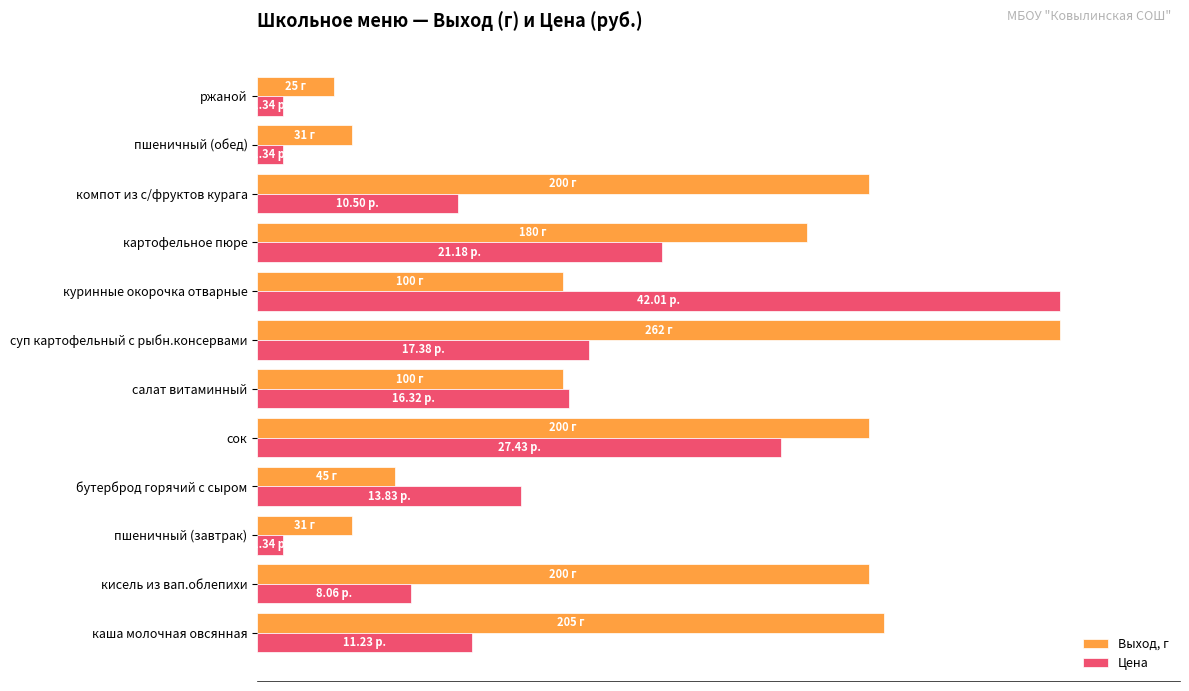

What are all the series names shown in the legend?

Выход, г, Цена